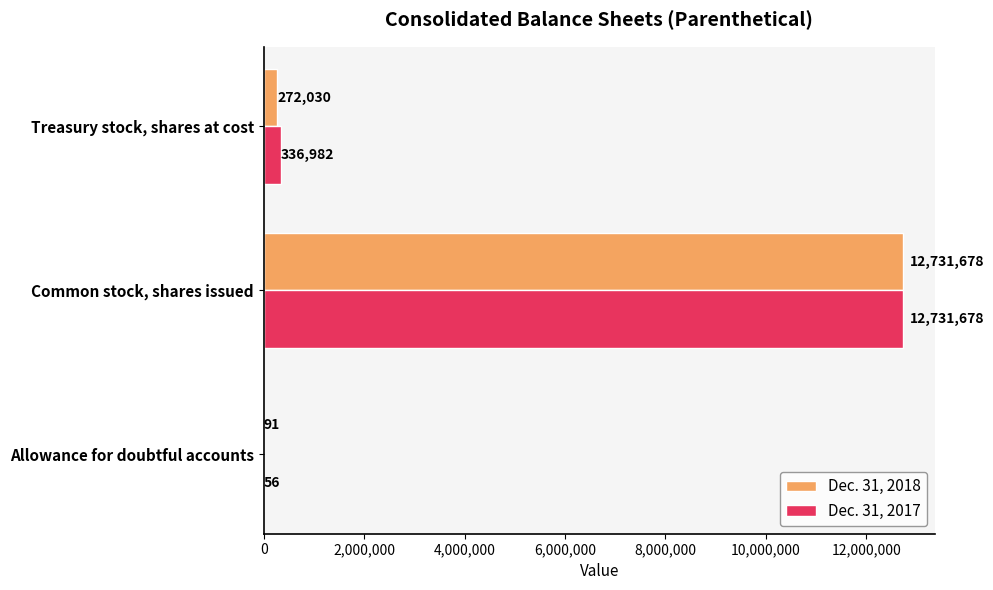

What is the maximum value for Dec. 31, 2018?

12731678